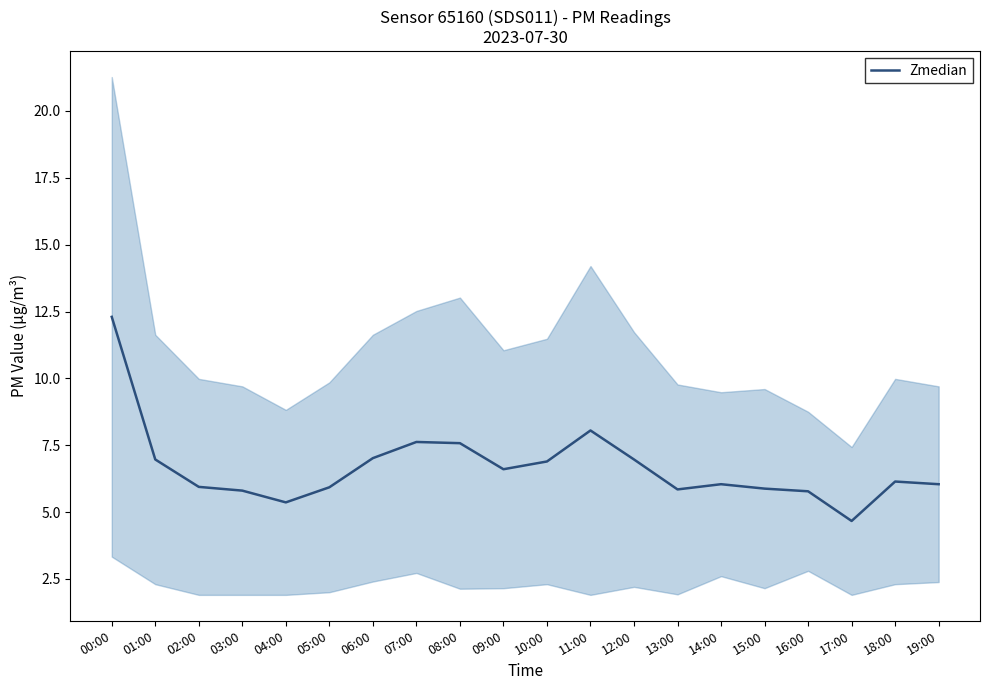

List the labels in order of value, smallest first.

17:00, 04:00, 16:00, 03:00, 13:00, 15:00, 05:00, 02:00, 19:00, 14:00, 18:00, 09:00, 10:00, 01:00, 12:00, 06:00, 08:00, 07:00, 11:00, 00:00